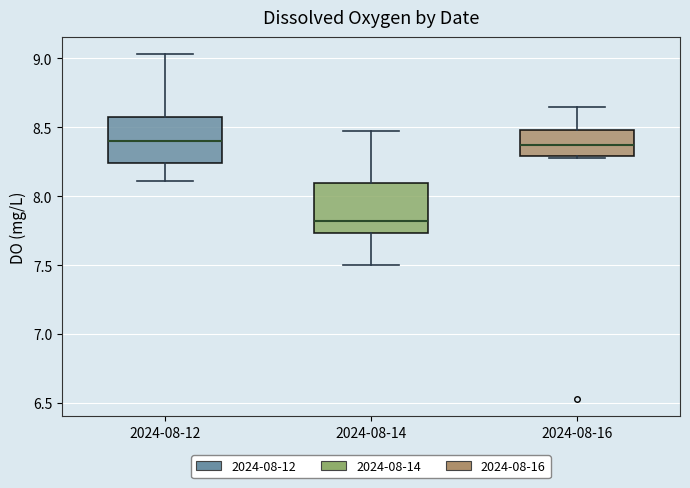

Where does the lower whisker of the box for 2024-08-12 end on the y-axis? The values are not printed on the chart, so give them approximately, as read against the axis.

8.10